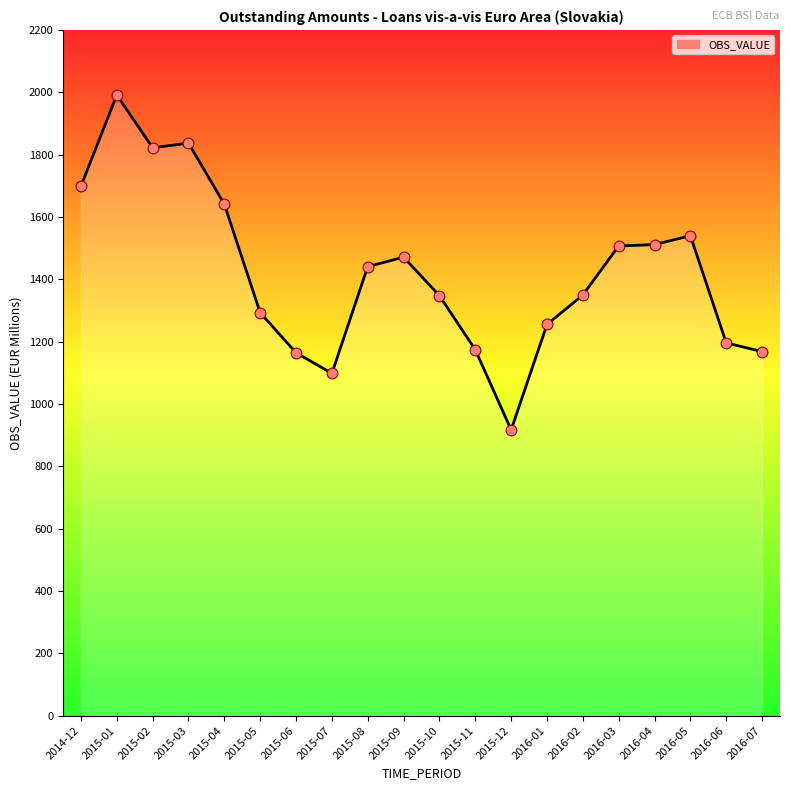

What is the ratio of the value at 2015-04 to the value at 2015-11?

1.4